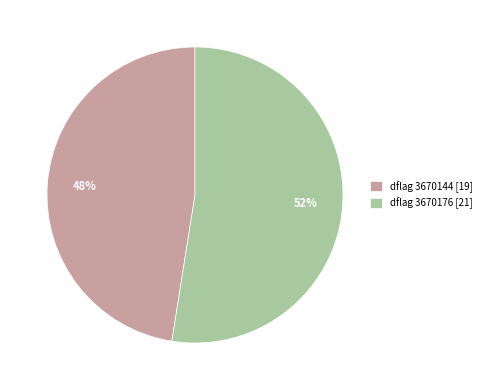

Rank the categories by value from highest to lowest.

dflag 3670176 [21], dflag 3670144 [19]